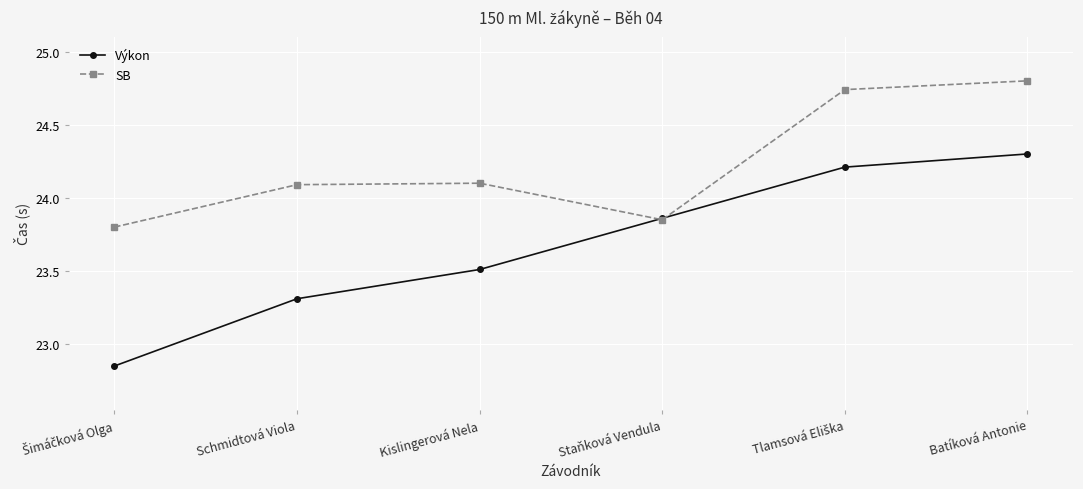

Is it true that SB equals 24.1 at Schmidtová Viola?

True